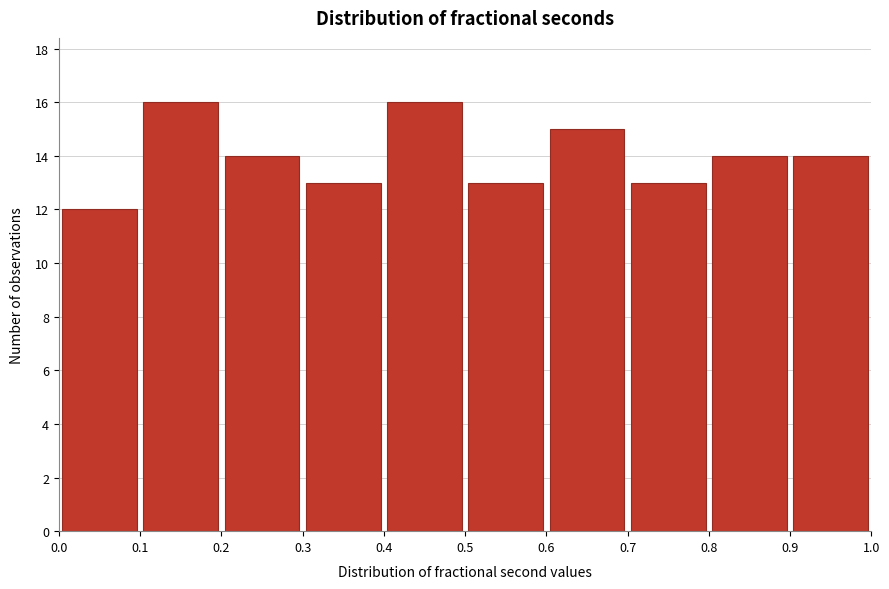

What is the height of the bar covering 0.7 to 0.8 on the x-axis? The values are not printed on the chart, so give them approximately, as read against the axis.

13